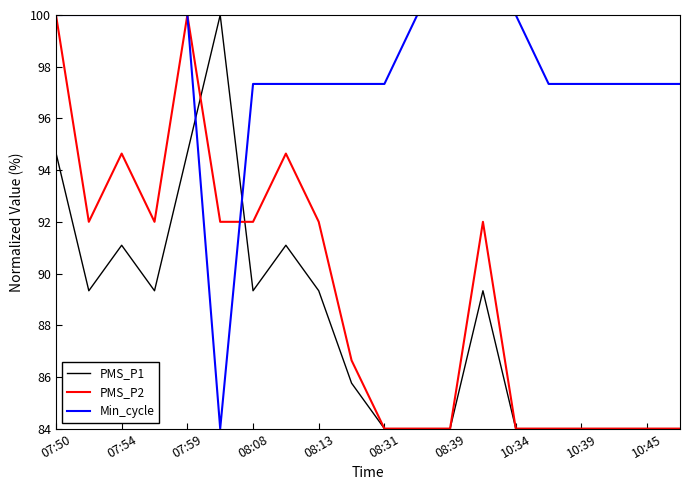

How many intersections are there between PMS_P1 and Min_cycle?

2